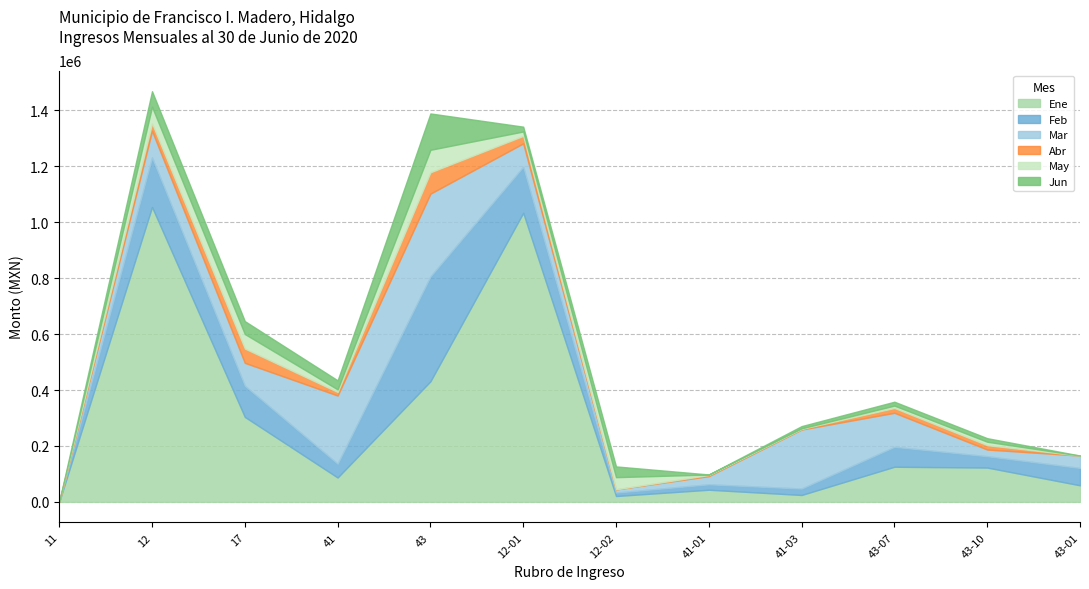

Which category has the highest value across all series?

12